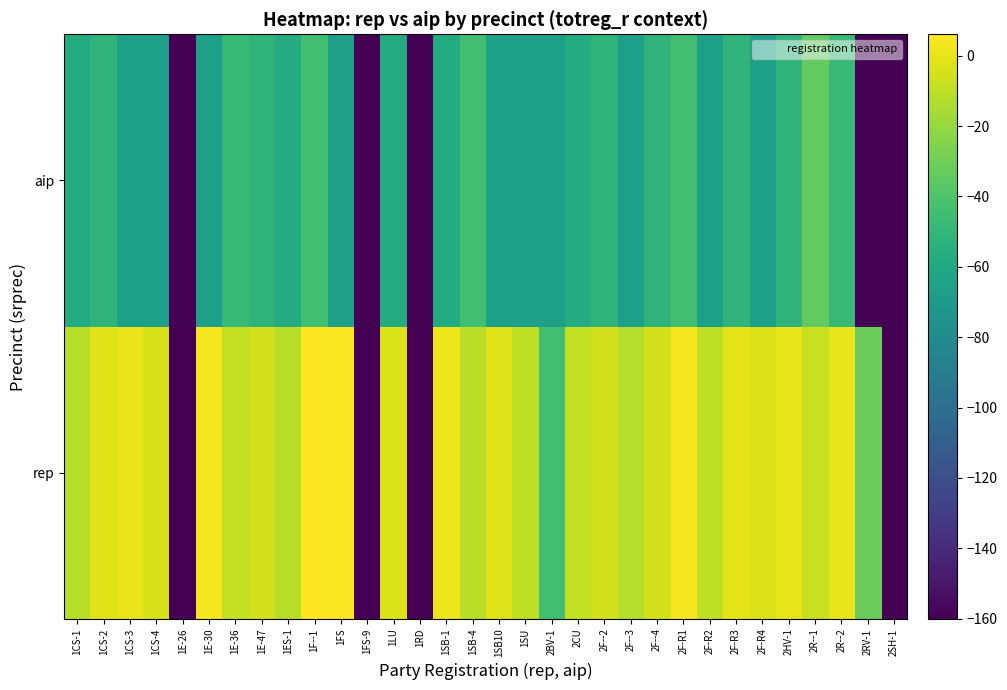

Count the number of categories in the chart.

32